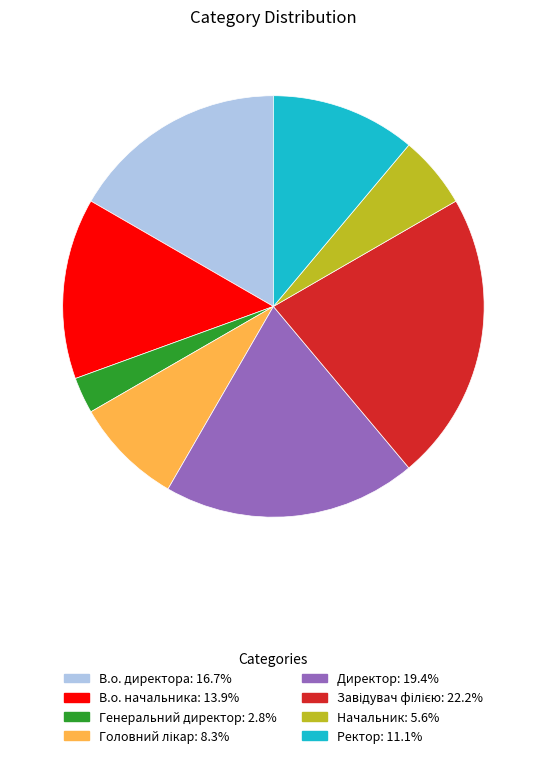

Combined, do Ректор and Генеральний директор account for over 50%?

No